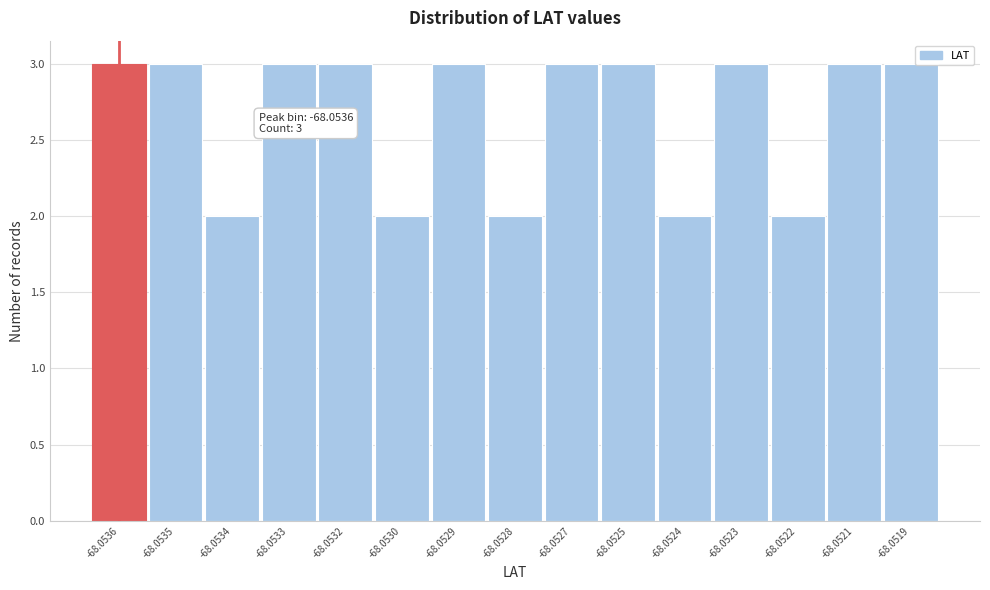

Reading left to right, what are all the values shown in this chart?

-68.0536=3	-68.0535=3	-68.0534=2	-68.0533=3	-68.0532=3	-68.0530=2	-68.0529=3	-68.0528=2	-68.0527=3	-68.0525=3	-68.0524=2	-68.0523=3	-68.0522=2	-68.0521=3	-68.0519=3